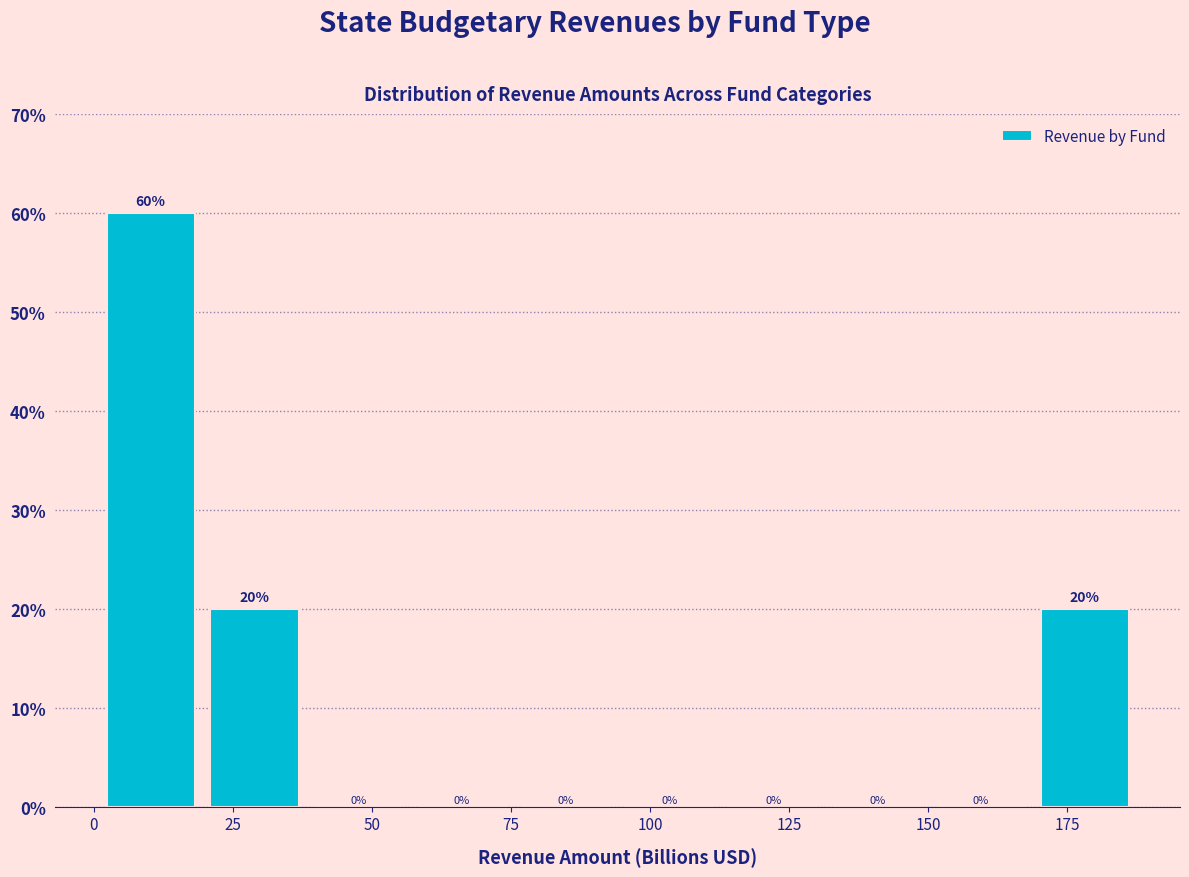

Read against the x-axis, roughly where is the centre of the tallest bar?

10